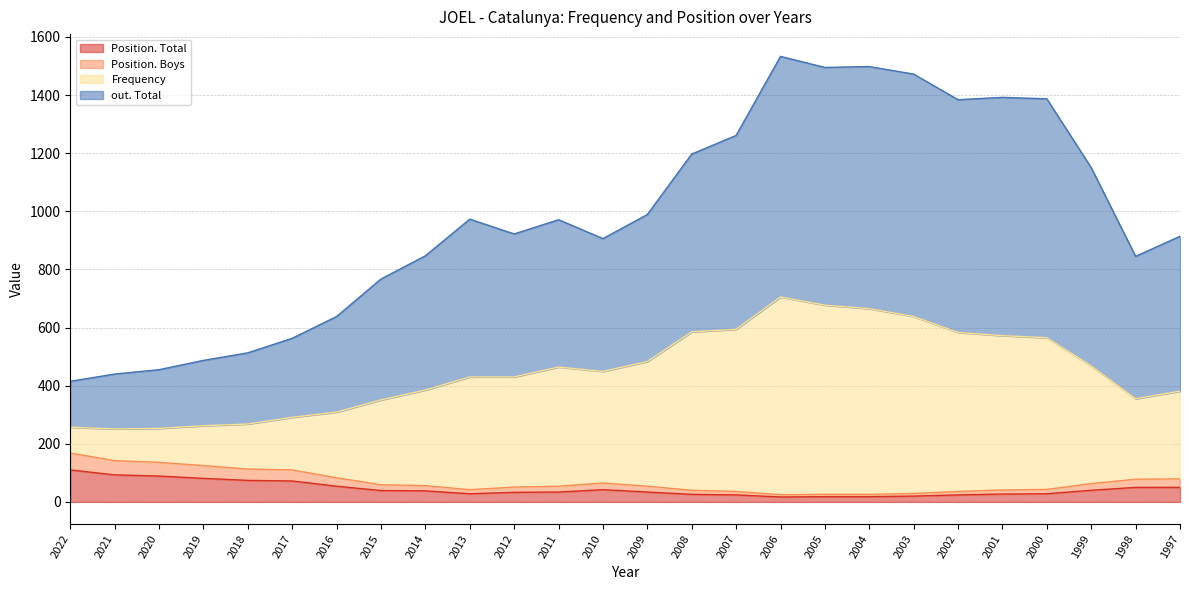

What is the value of the Position. Boys point at the 18th from the left?

26